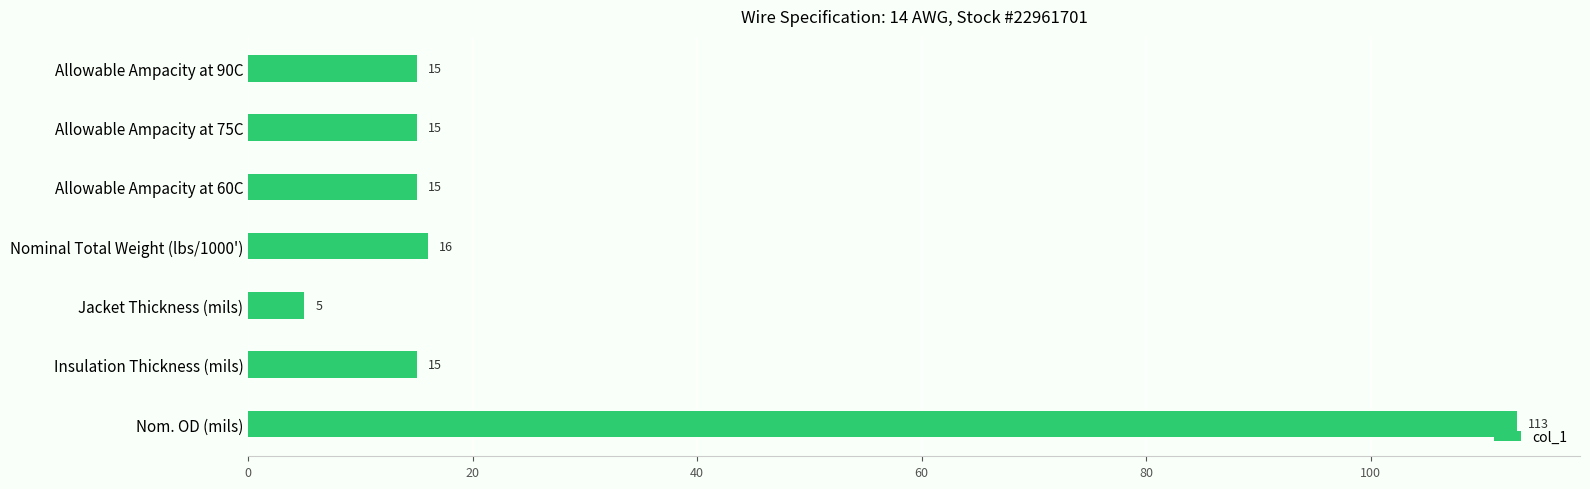

The value at Nom. OD (mils) is 113. True or false?

True